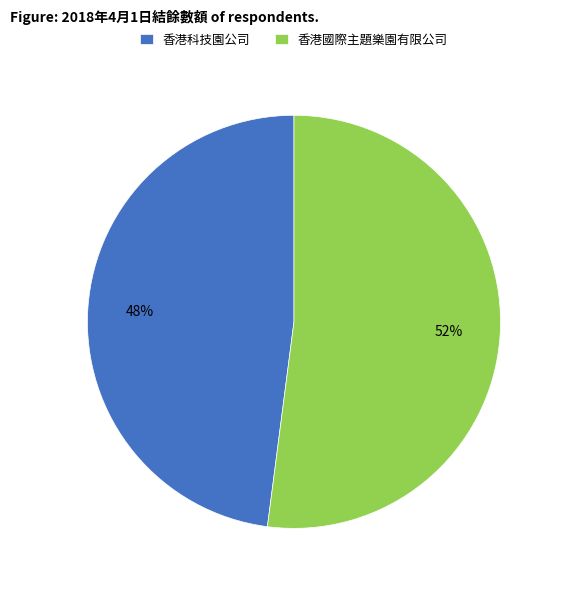

What is the ratio of the value at 香港國際主題樂園有限公司 to the value at 香港科技園公司?

1.1